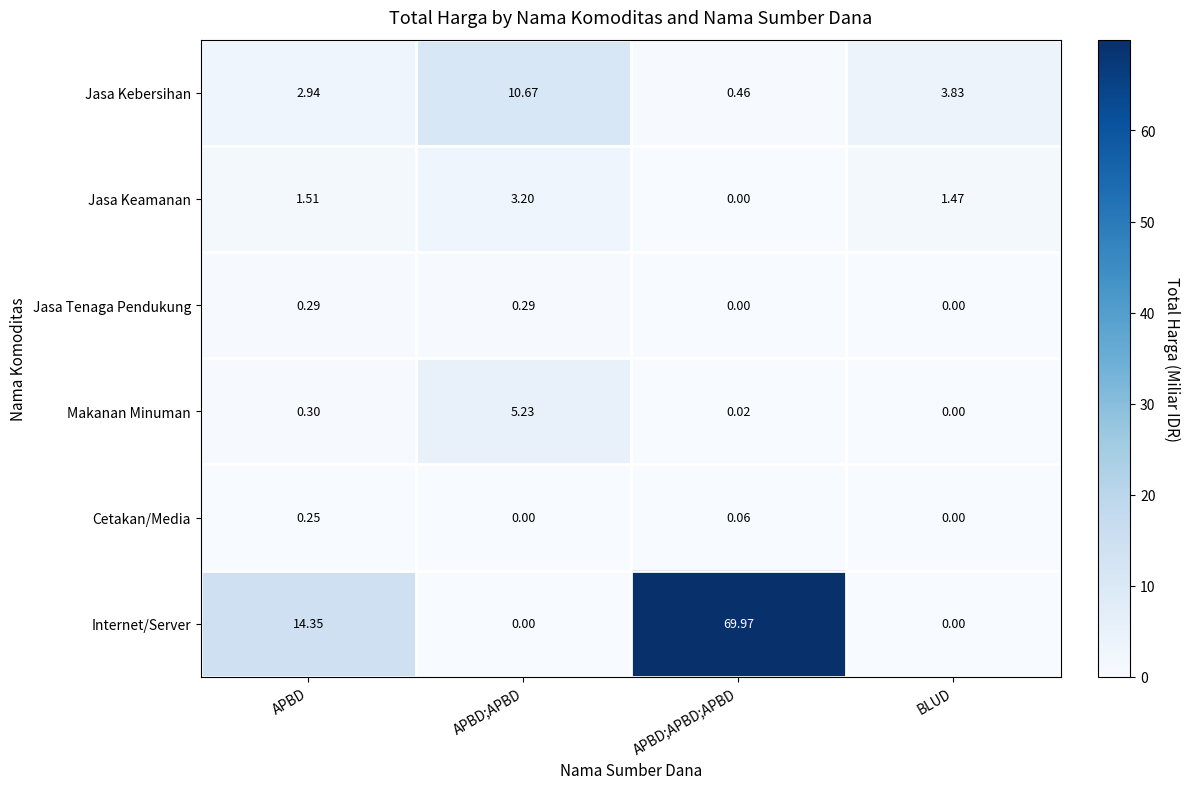

Which series has the widest spread of values?

Internet/Server